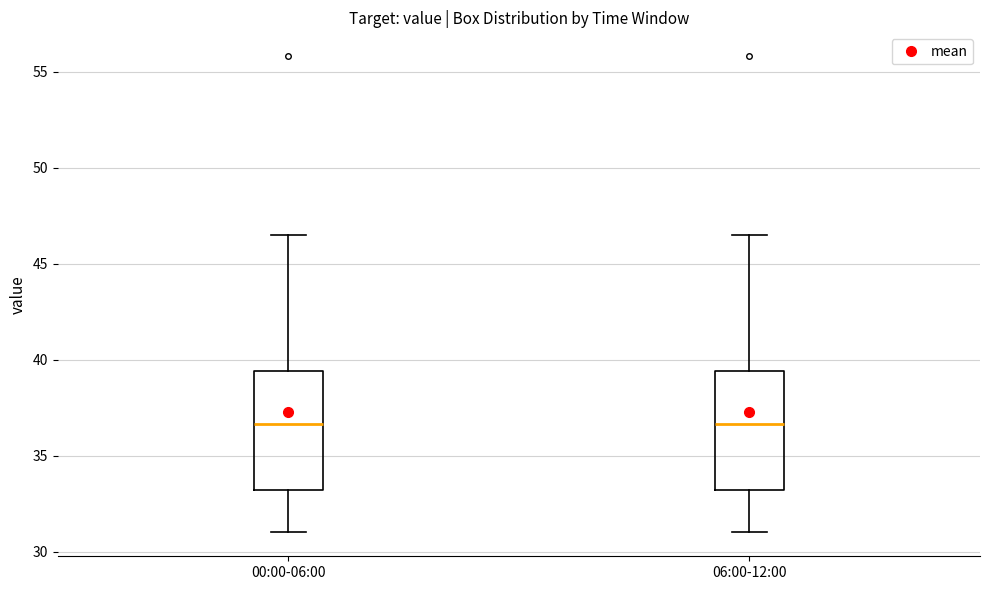

Where is the upper edge of the box for 06:00-12:00 on the y-axis? The values are not printed on the chart, so give them approximately, as read against the axis.

39.5